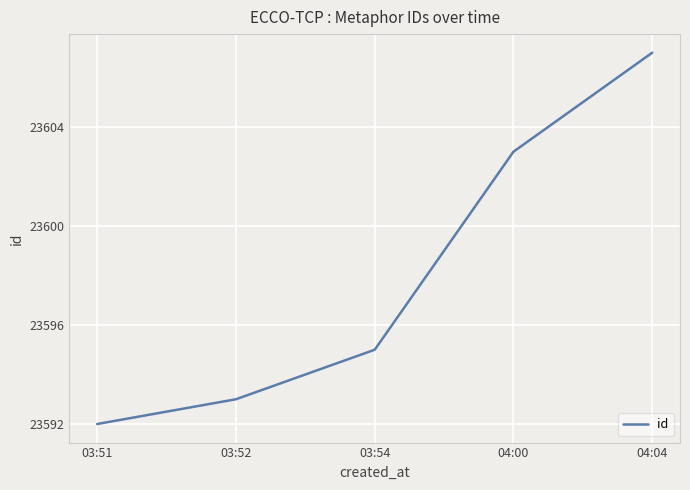

Does the chart display data point markers on the line(s)?

No